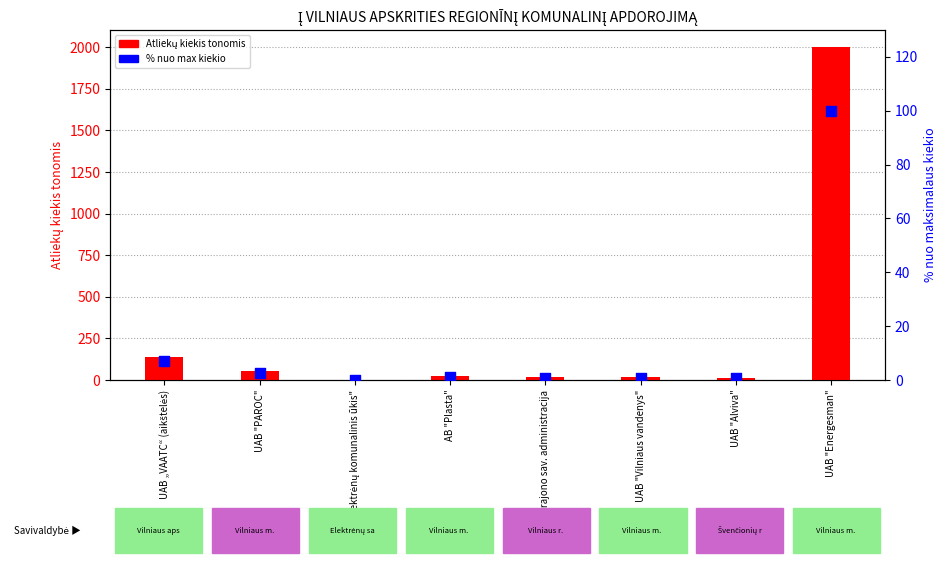

Which series has the widest spread of Y values?

Atliekų kiekis tonomis